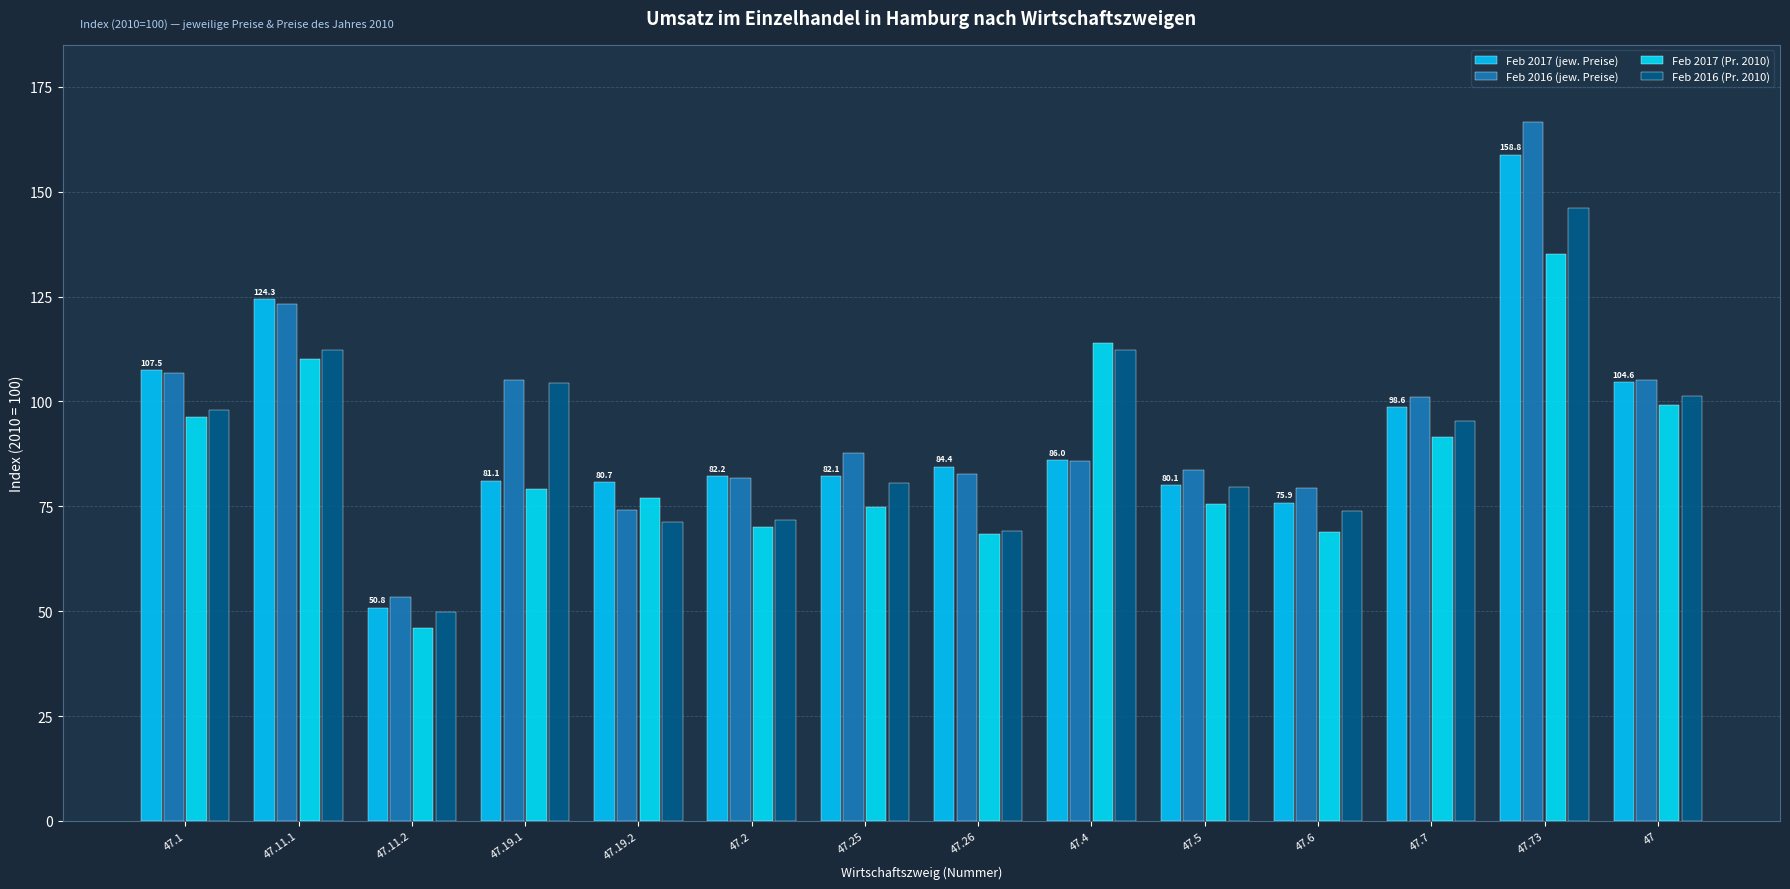

What is the smallest value displayed?

46.0